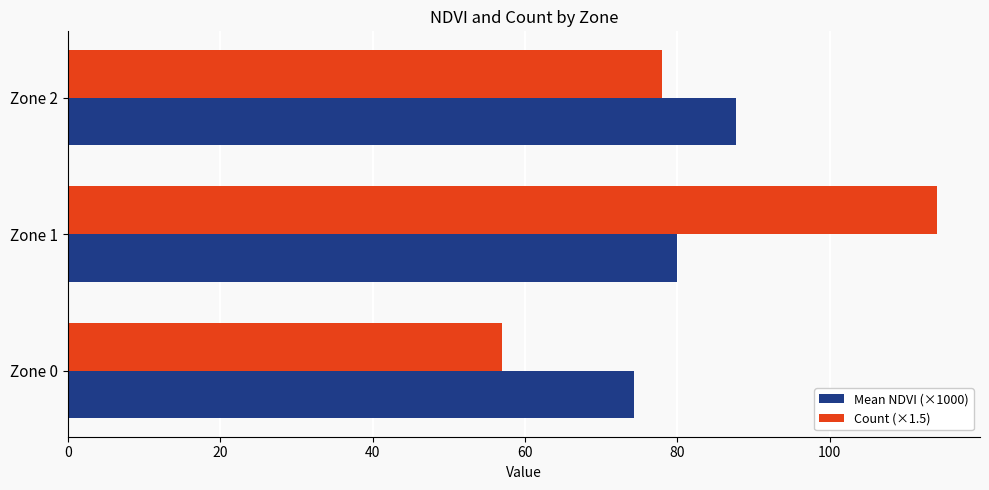

What is the difference between the second highest and minimum values in the Count (×1.5) series?

21.0